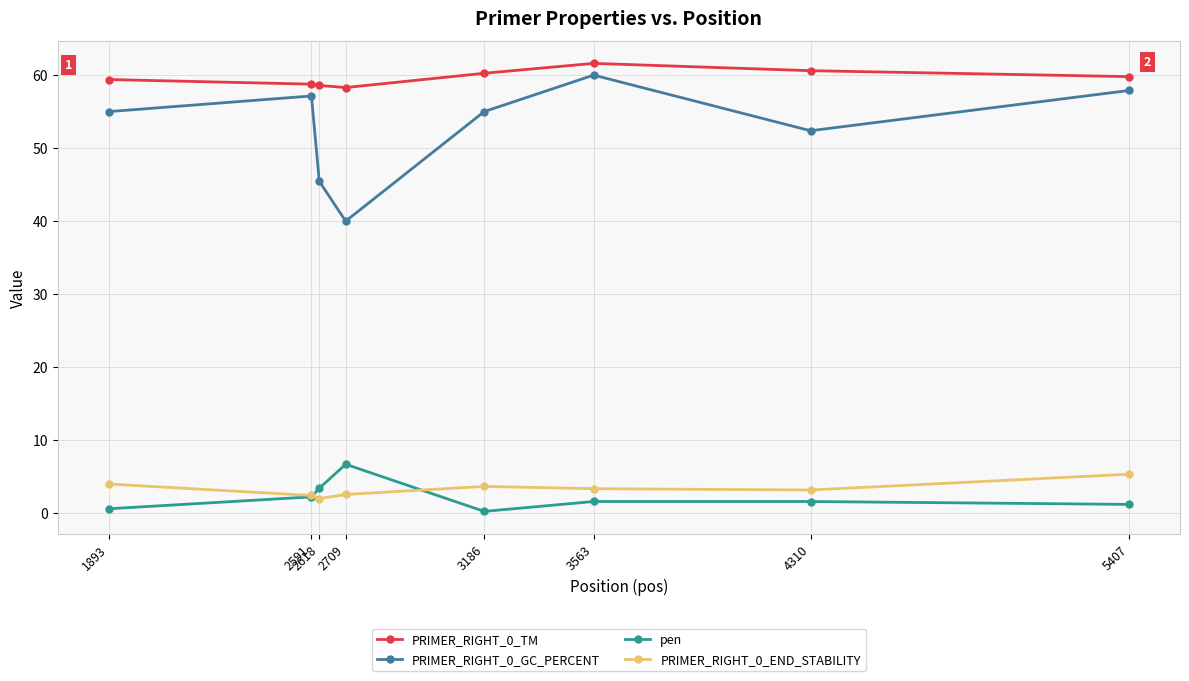

Which series has the largest total across all categories?

PRIMER_RIGHT_0_TM